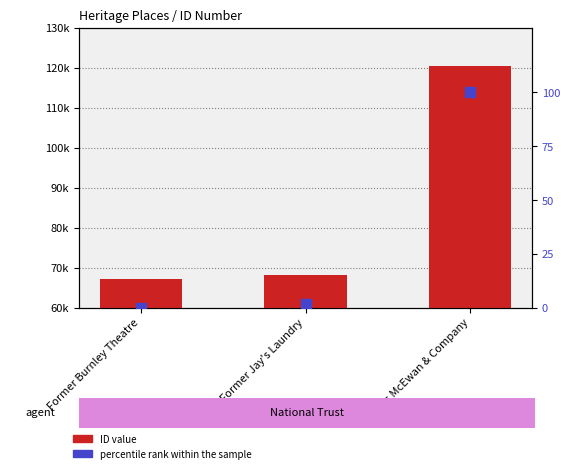

At which category is the sum across all series the highest?

James McEwan & Company